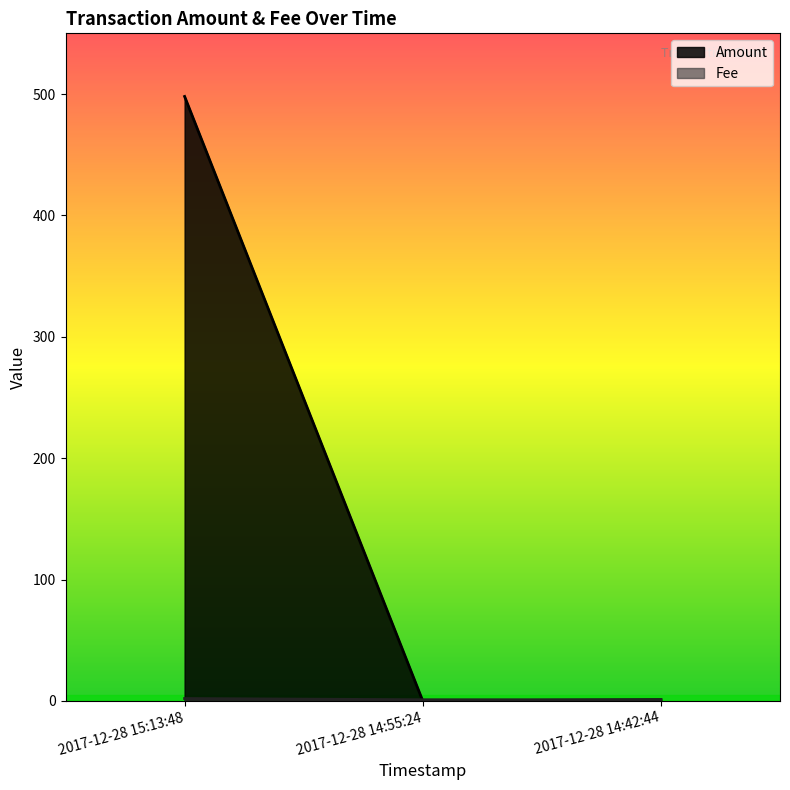

Rank the categories by Amount value from highest to lowest.

2017-12-28 15:13:48, 2017-12-28 14:42:44, 2017-12-28 14:55:24